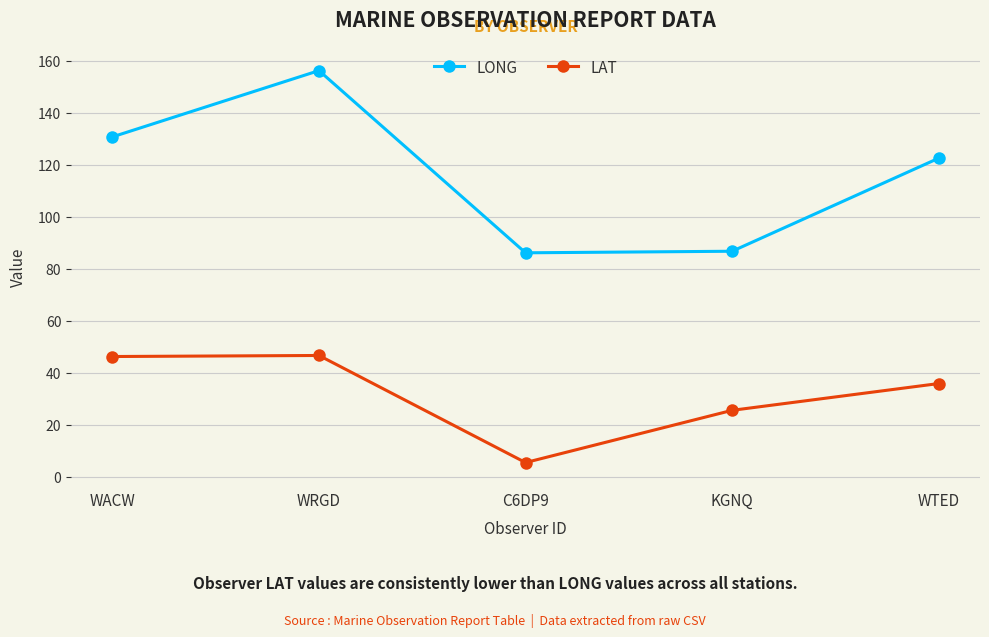

What is the label of the 3rd point from the right?

C6DP9